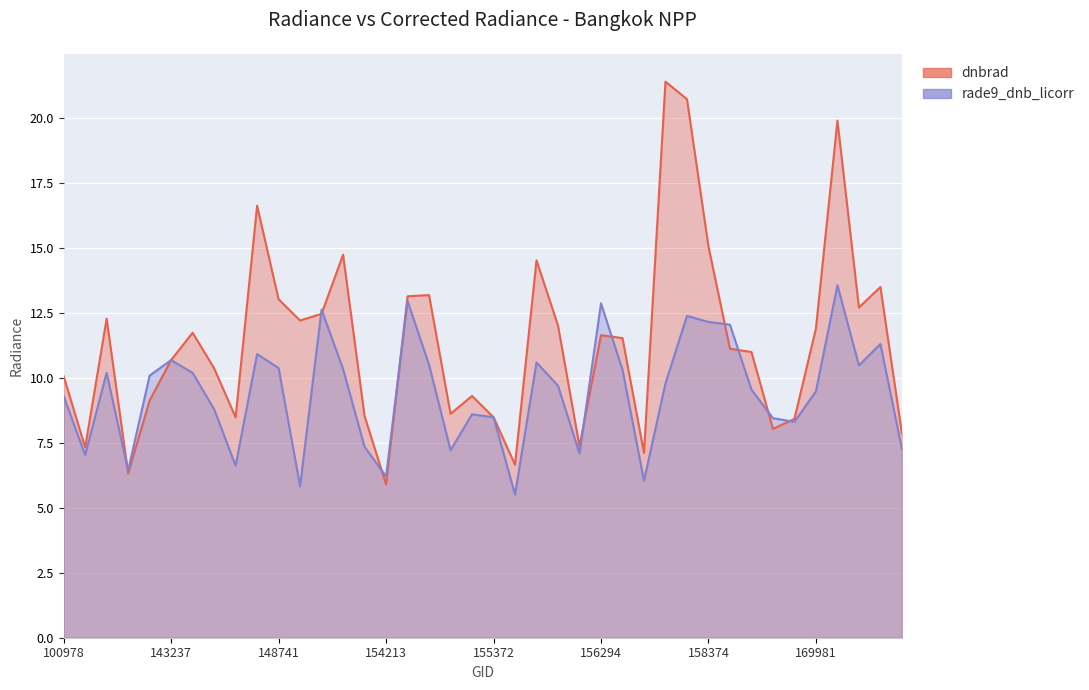

Is the value of rade9_dnb_licorr at 154022 greater than the value of dnbrad at 146194?

No